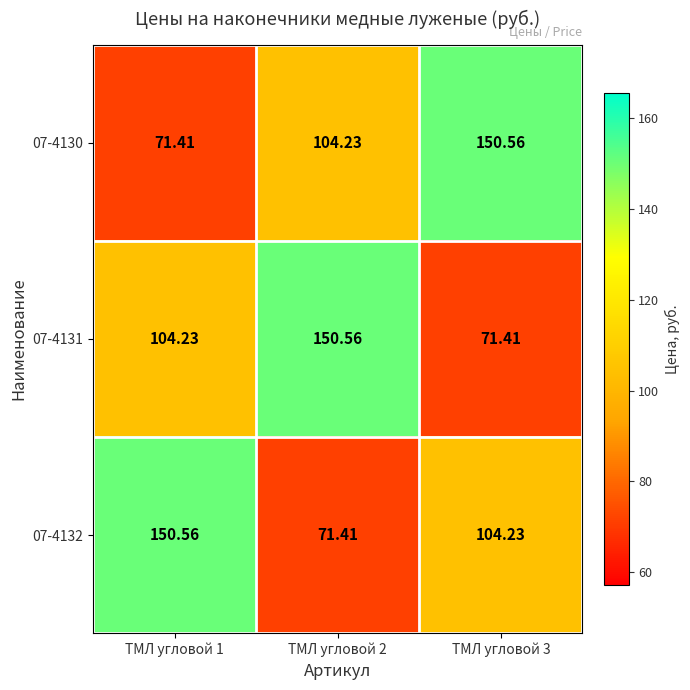

How many values in the 07-4131 series exceed 104?

2